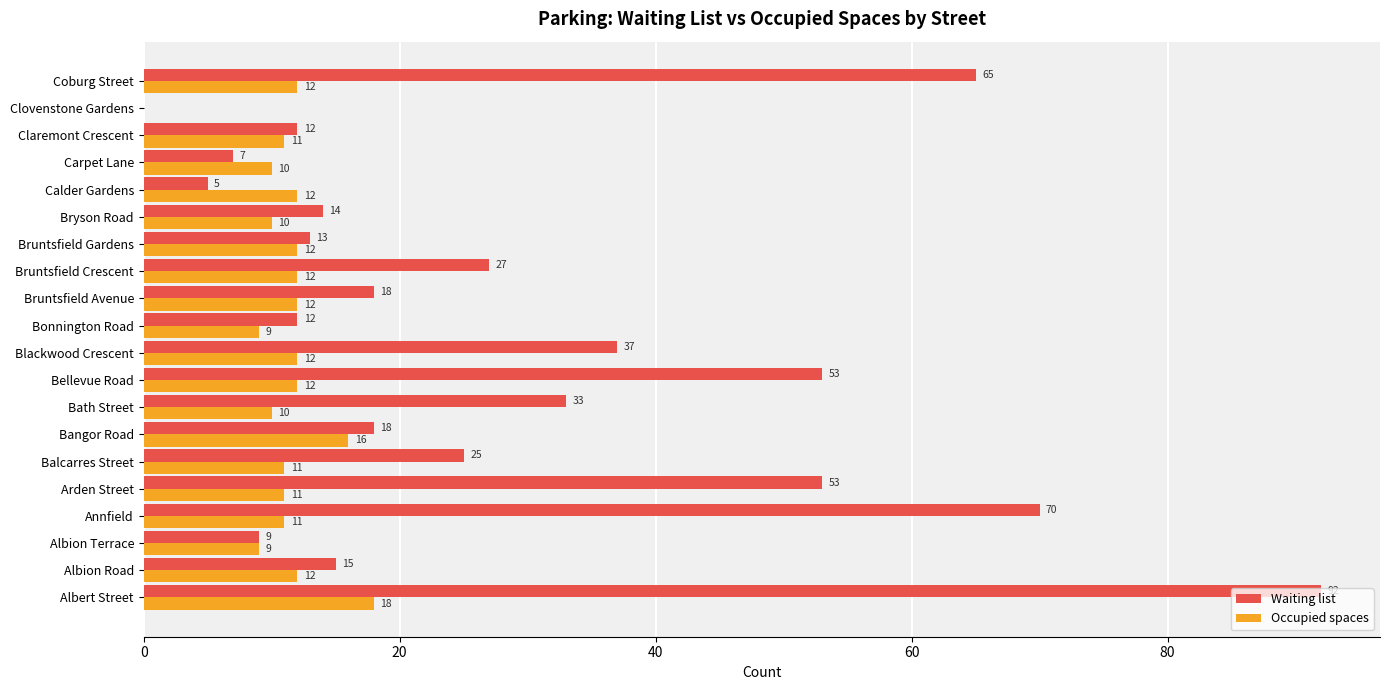

Which series changed the most between Arden Street and Bruntsfield Gardens?

Waiting list